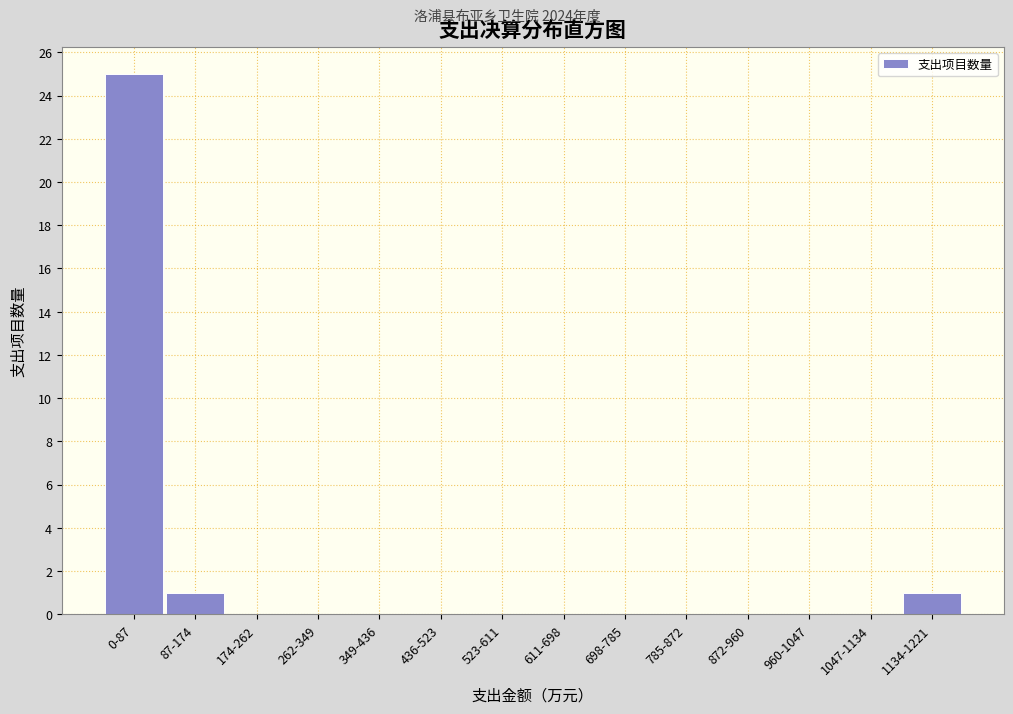

Reading left to right, extract all data points from this chart.

0-87=25	87-174=1	174-262=0	262-349=0	349-436=0	436-523=0	523-611=0	611-698=0	698-785=0	785-872=0	872-960=0	960-1047=0	1047-1134=0	1134-1221=1